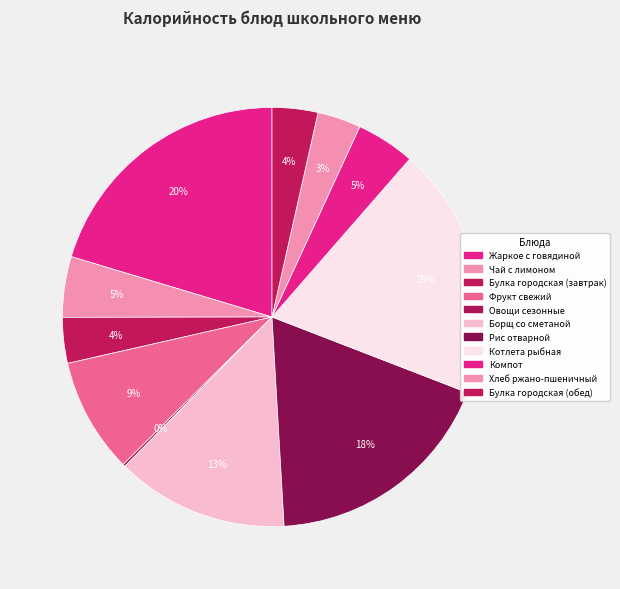

Is it true that Компот is 1% of the pie?

False